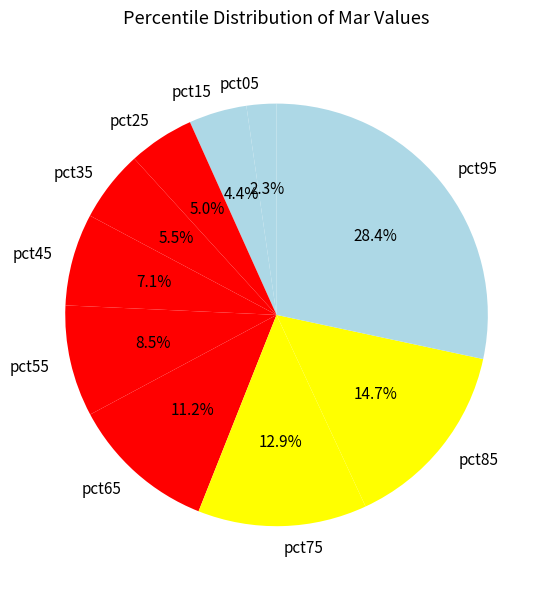

To the nearest percent, what is the difference between the pct85 and pct25 slice percentages?

10%